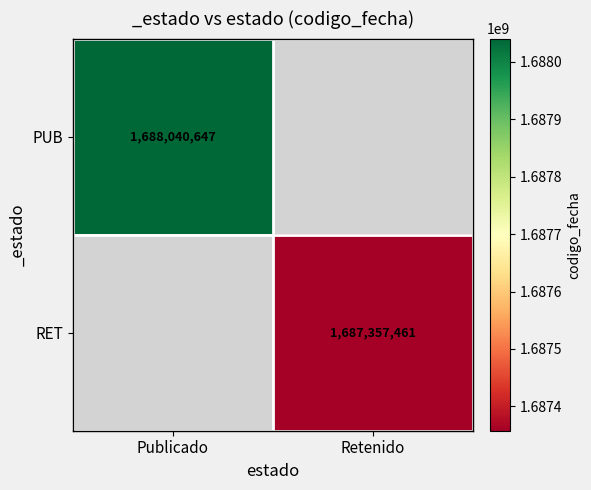

True or false: PUB has a value of 1688040647 at Publicado.

True